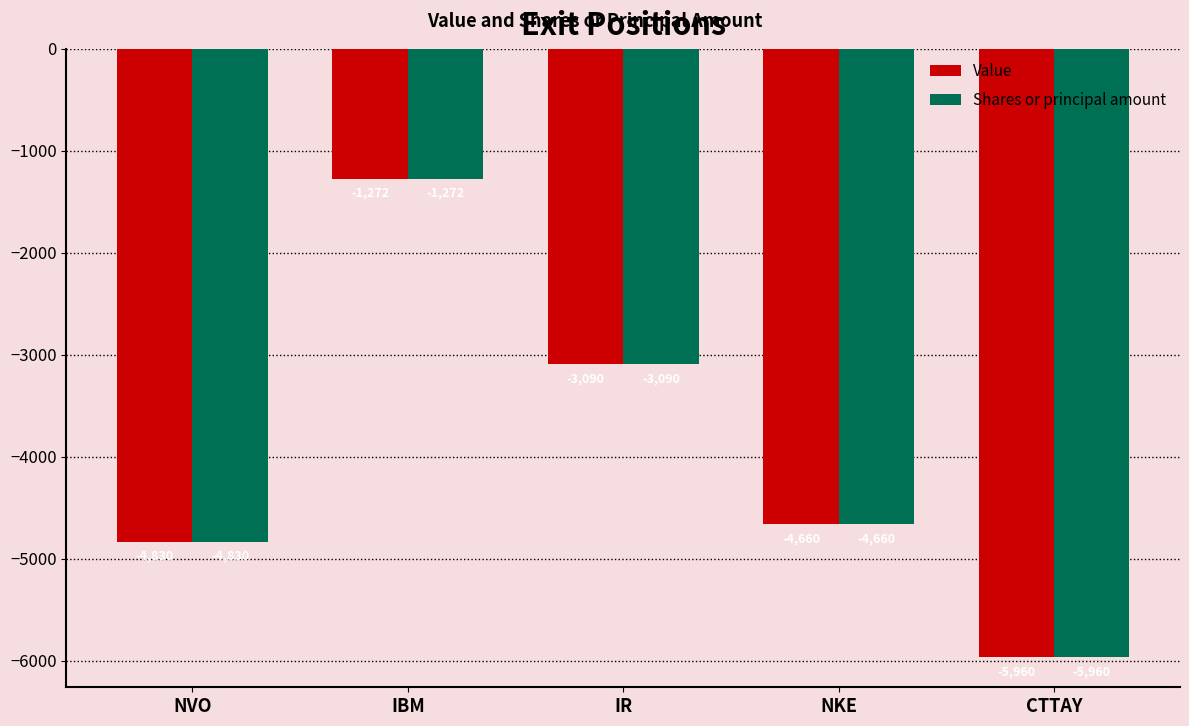

The Value series shows -3090 at IR. True or false?

True